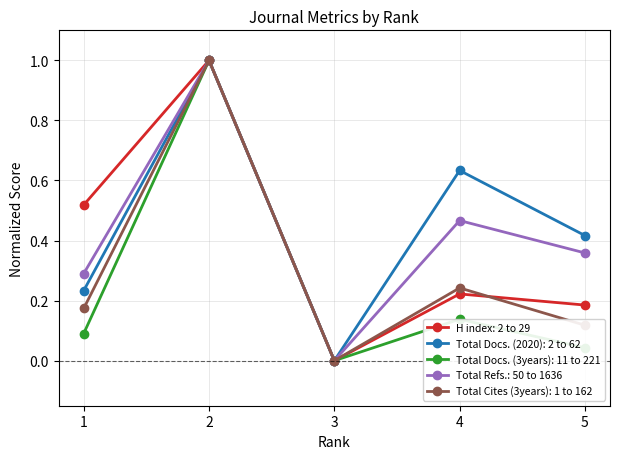

What is the total value across all series at 1?

1.3